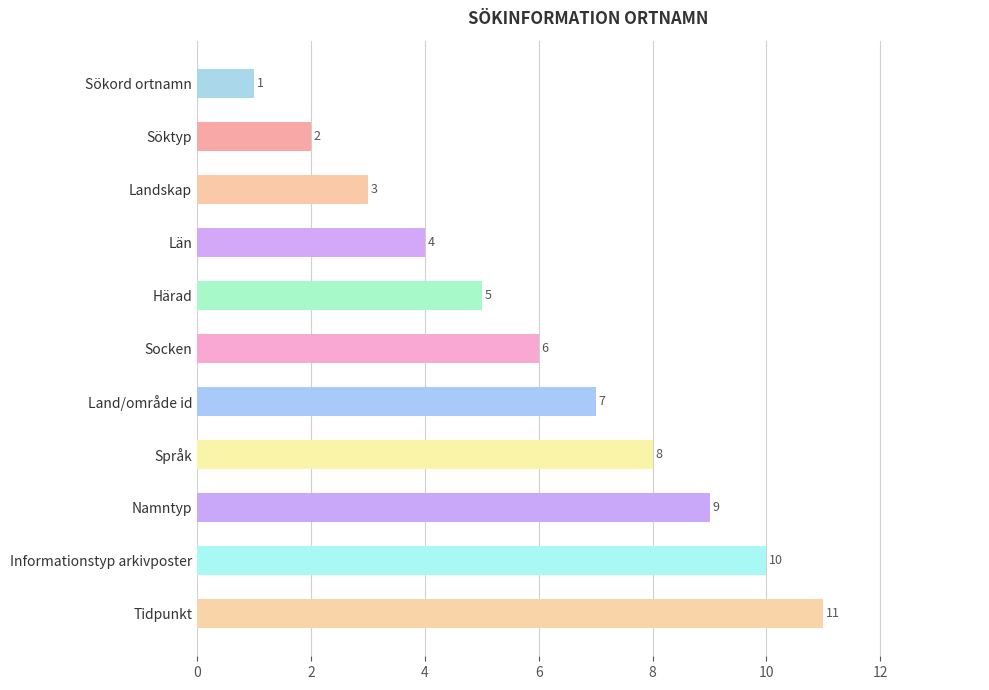

What is the difference between the maximum and second lowest values?

9